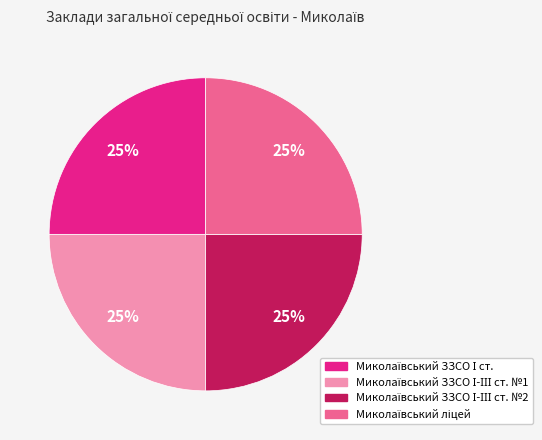

To the nearest percent, what is the average slice percentage?

25%